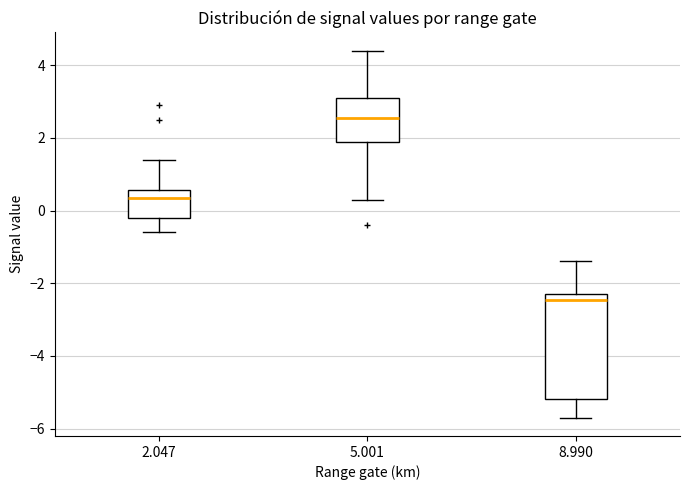

Reading left to right, read every box against the y-axis: the position of its median line, the range the box covers, and the ends of its whiskers. The values are not printed on the chart, so give them approximately, as read against the axis.

2.047: median 0.4, box -0.2 to 0.6, whiskers -0.6 to 1.4
5.001: median 2.6, box 2.0 to 3.2, whiskers 0.4 to 4.4
8.990: median -2.4, box -5.2 to -2.2, whiskers -5.6 to -1.4